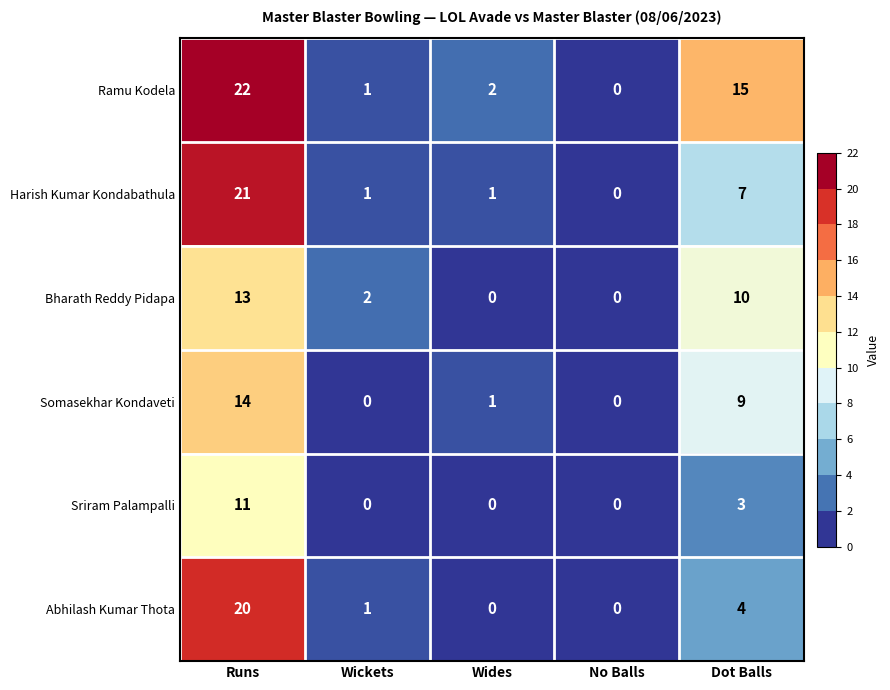

How many series are shown in this chart?

6